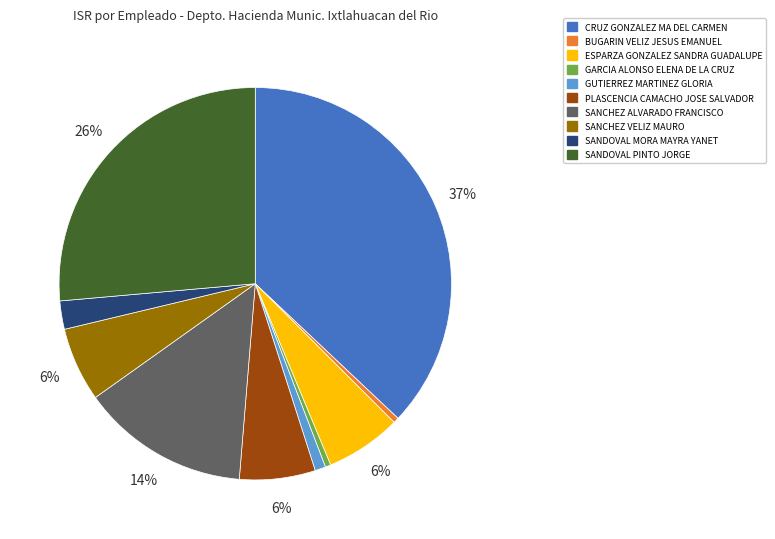

Which slice is the largest?

CRUZ GONZALEZ MA DEL CARMEN